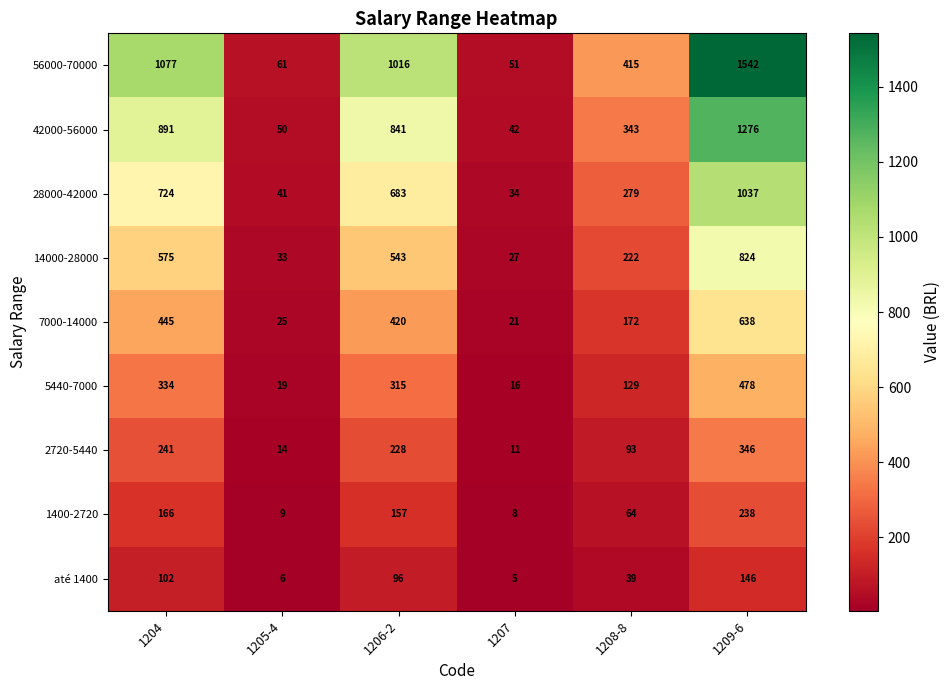

Which series has the largest total across all categories?

56000-70000